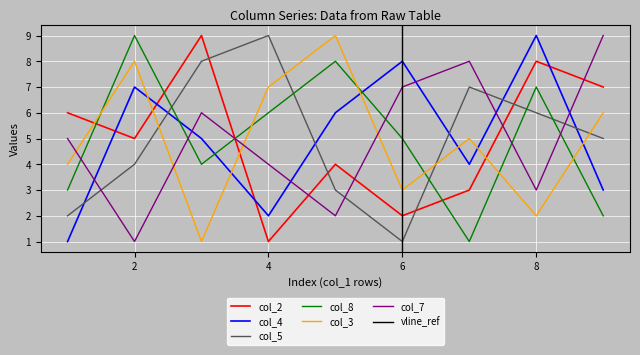

Count the number of categories in the chart.

9